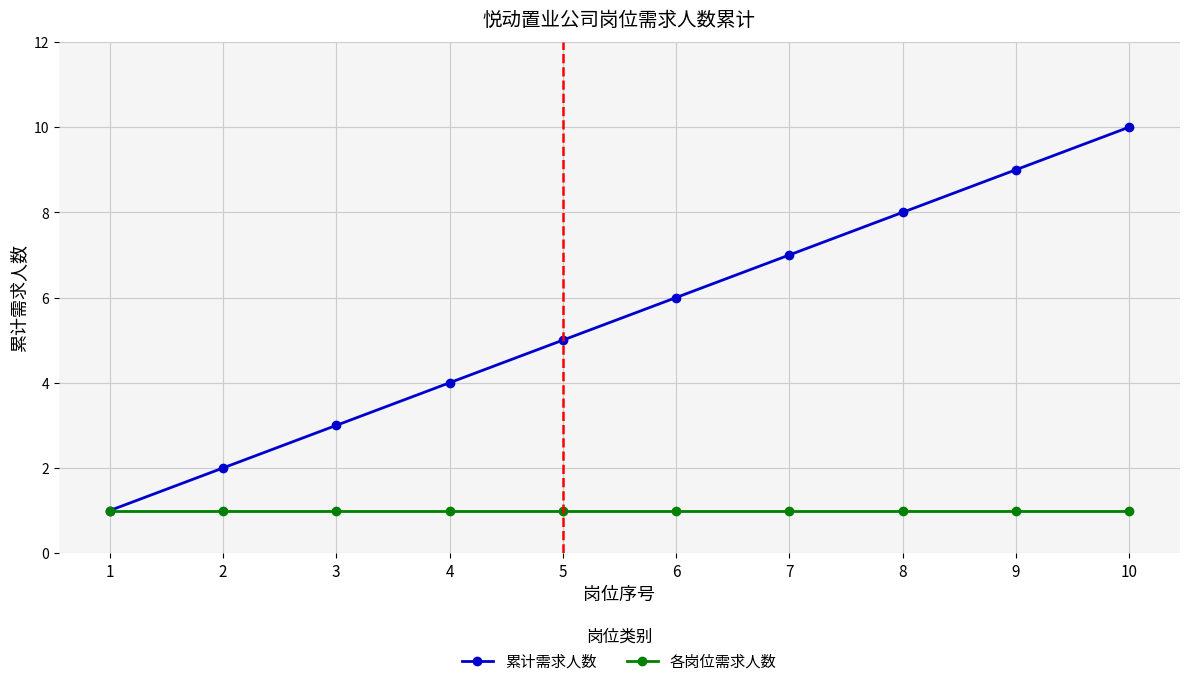

What are all the series names shown in the legend?

累计需求人数, 各岗位需求人数